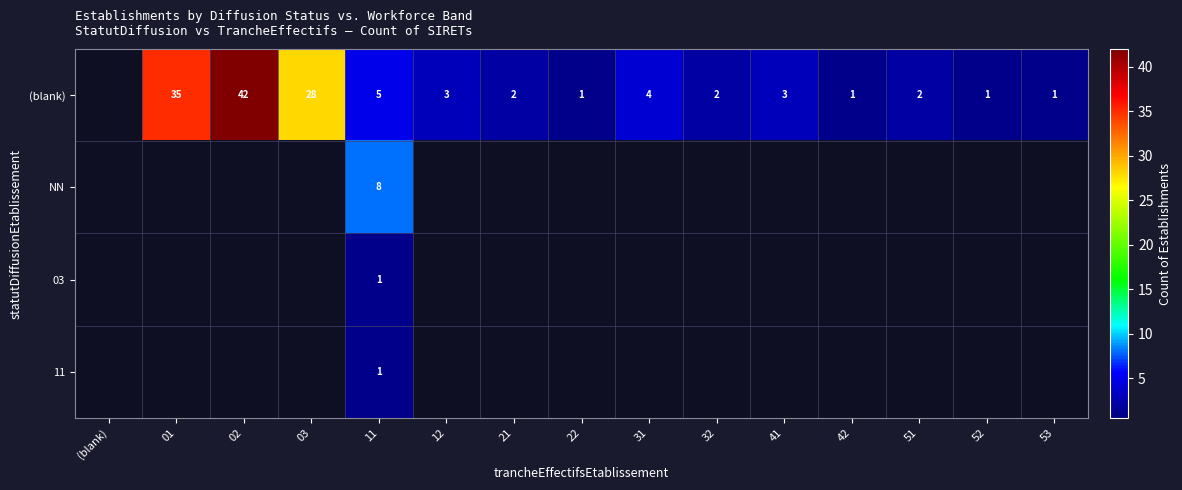

Is it true that (blank) equals 42 at 02?

True